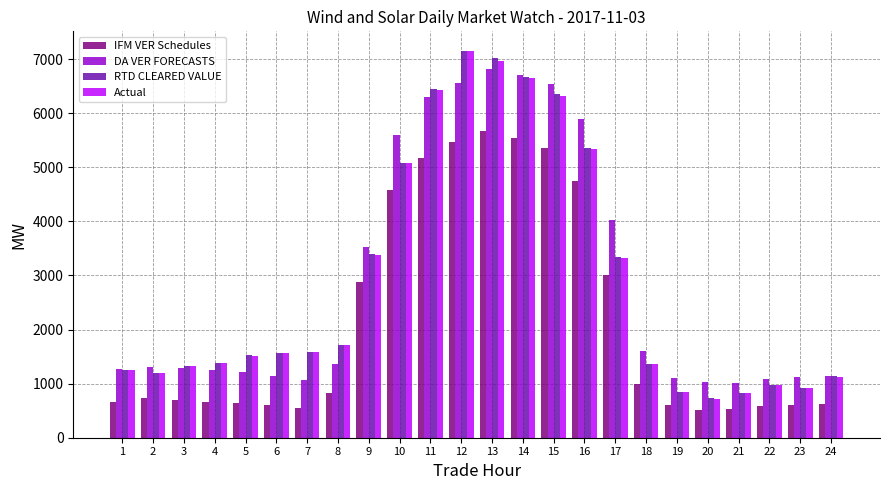

What is the difference between the maximum and minimum values in the Actual series?

6422.4